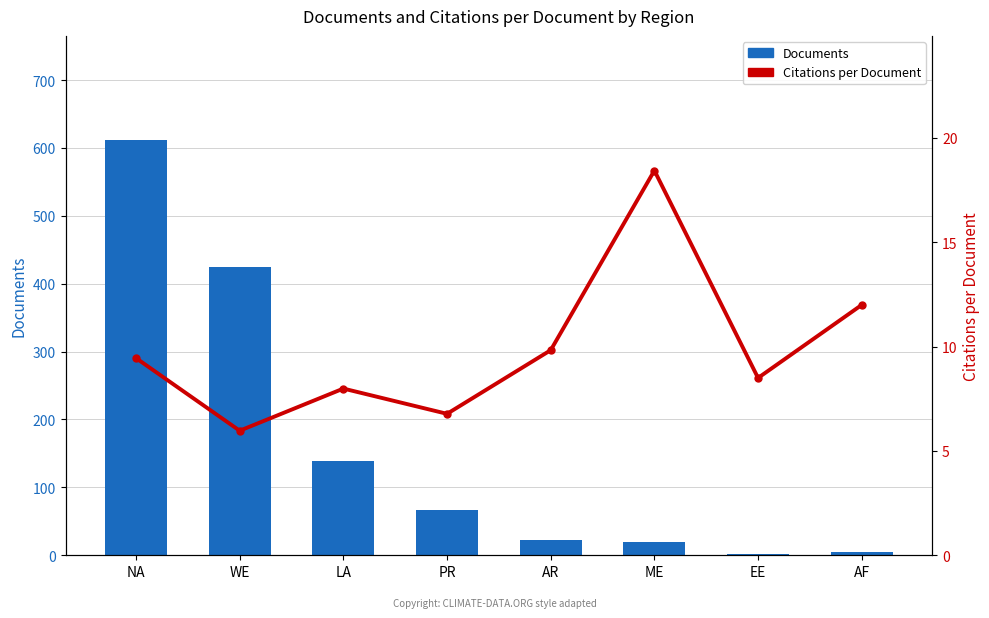

What is the difference between the second highest and minimum values in the Citations per Document series?

6.0